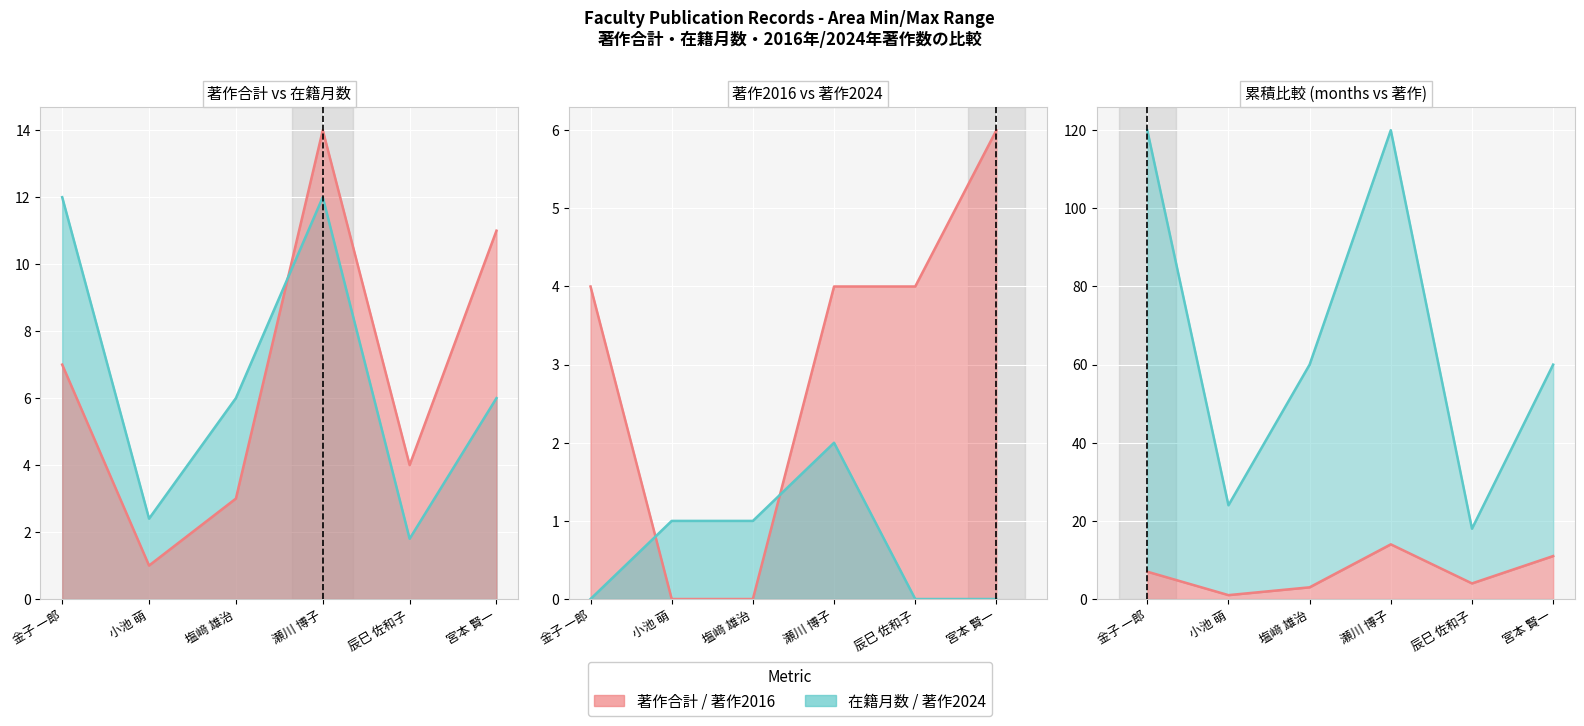

How many interior local valleys does the 著作合計(欧文) series have?

2